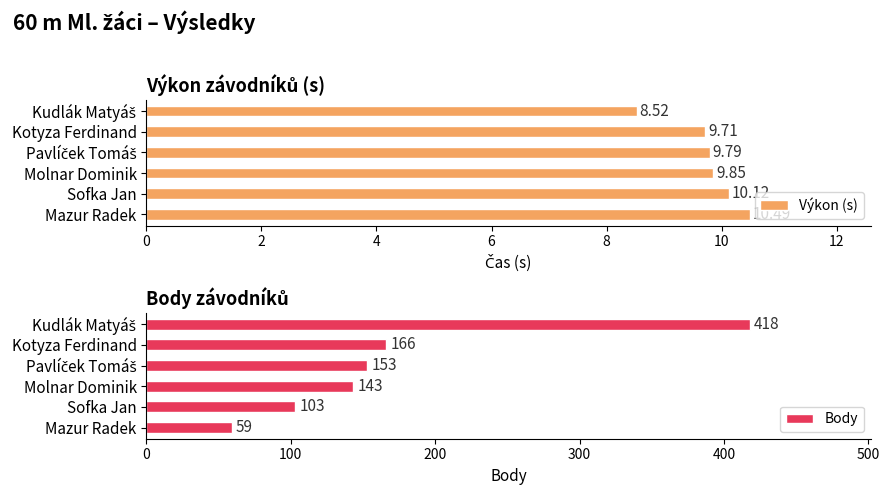

What is the sum of all Body values?

1042